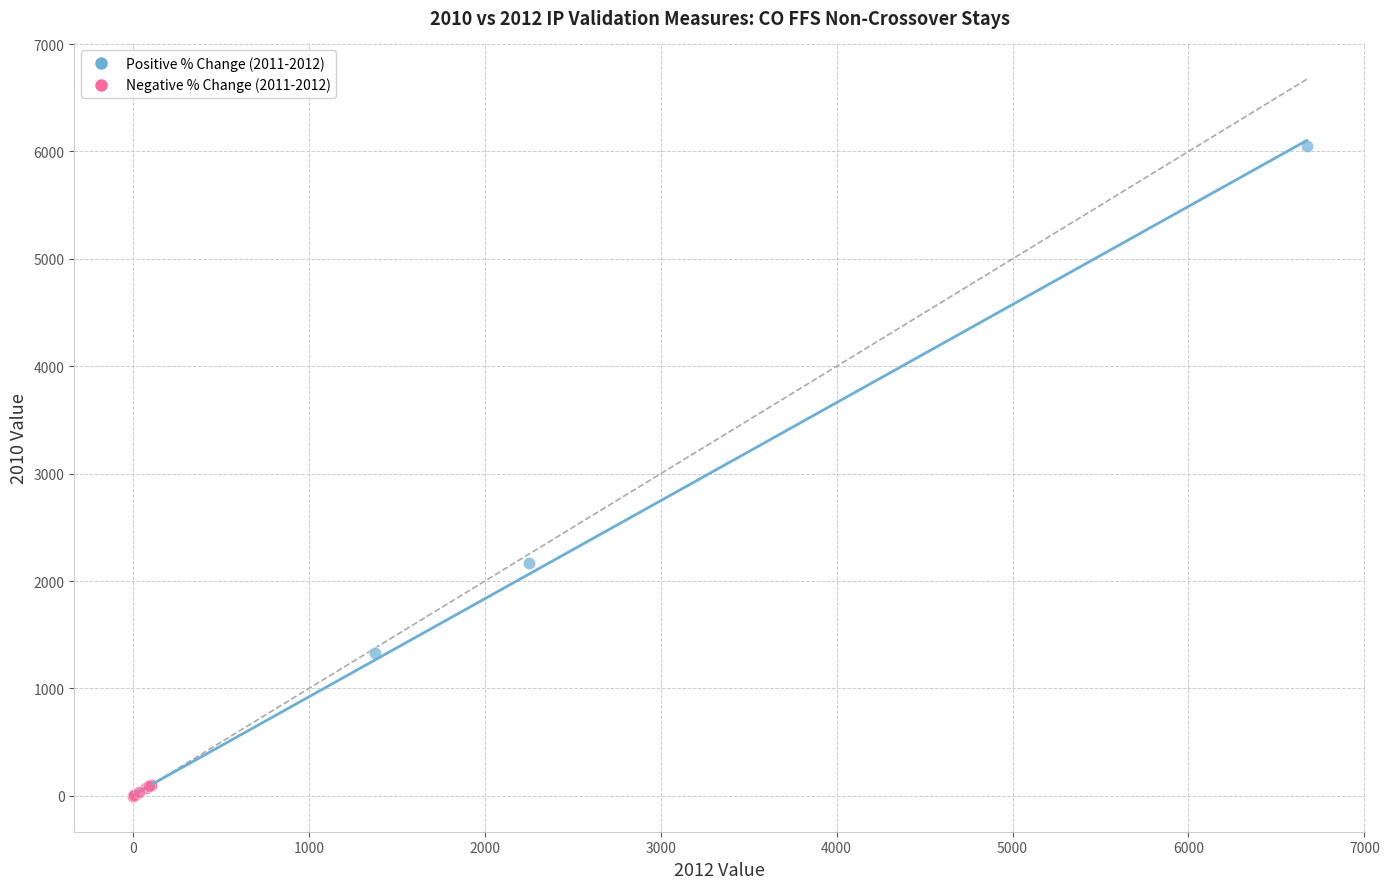

Which series has the largest Y range (max minus min)?

Positive % Change (2011-2012)